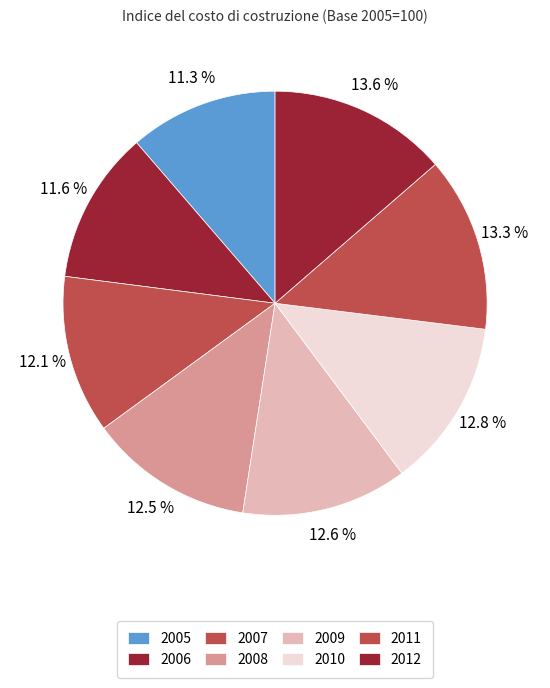

Approximately how many times larger is the value at 2011 compared to 2009?

1.1